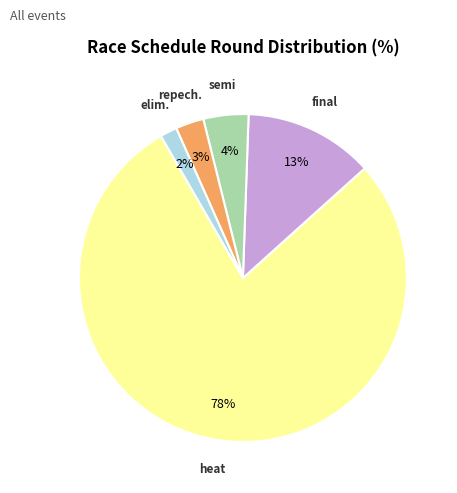

Is there any slice that represents more than half of the pie?

Yes